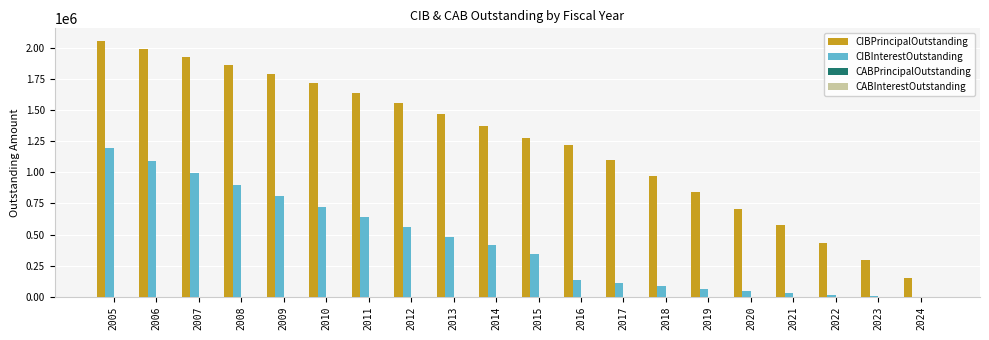

Which series has the largest range (max minus min)?

CIBPrincipalOutstanding